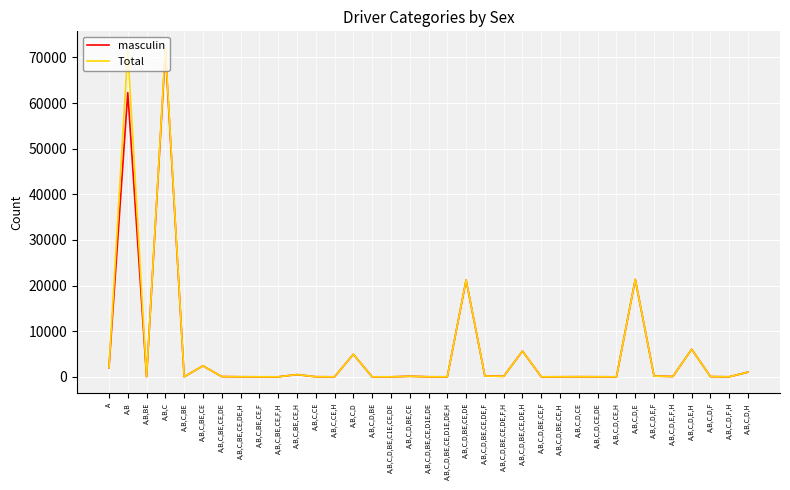

Is the value of masculin at A,B,C,D,E,H greater than the value of Total at A,B,C,BE,CE?

Yes